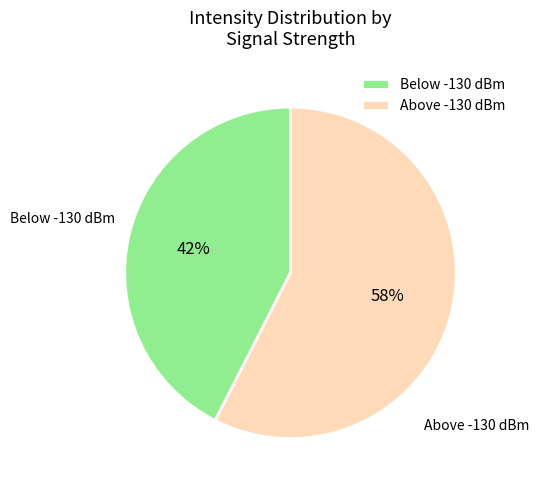

Do Above -130 dBm and Below -130 dBm together represent more than half of the pie?

Yes